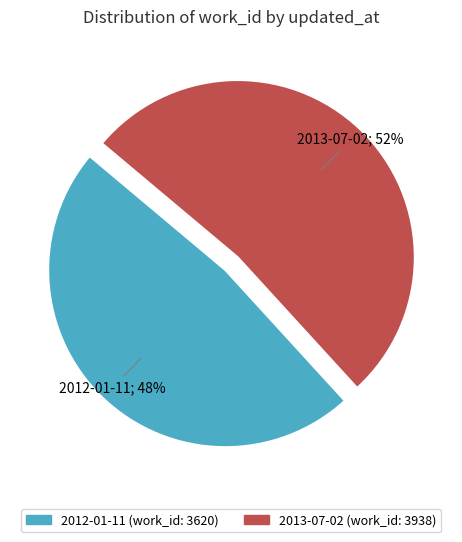

Does any single category account for the majority?

Yes